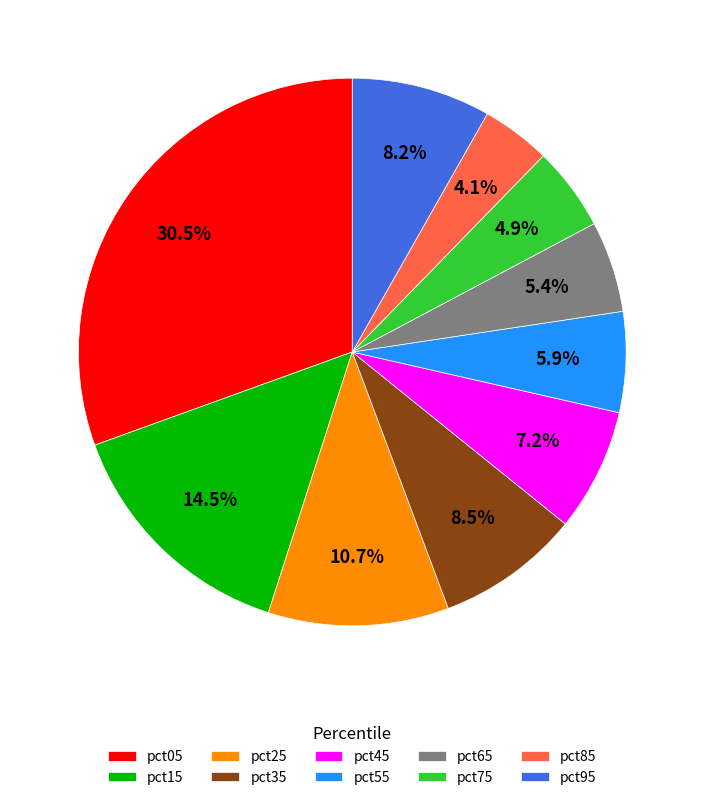

To the nearest percent, what is the difference between the largest and smallest slice percentages?

26%